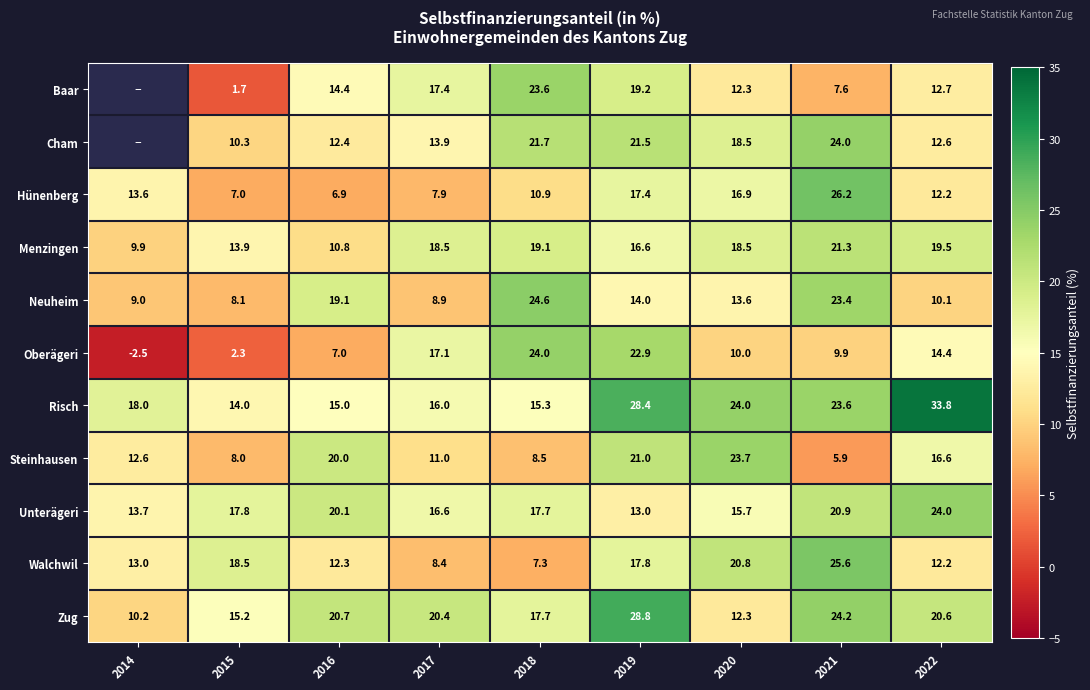

Between 2017 and 2018, which series saw the biggest shift?

Neuheim